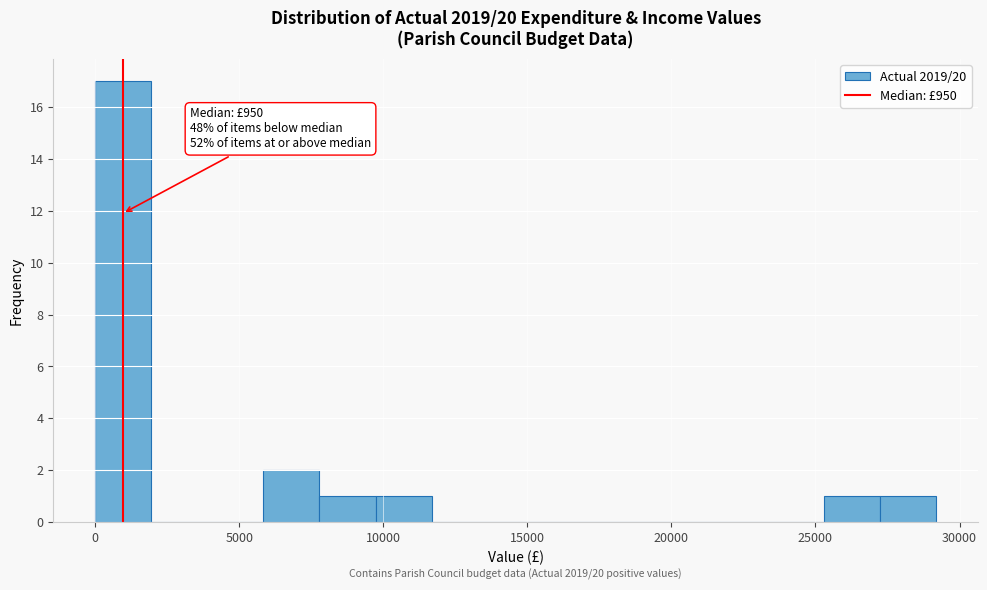

Read against the x-axis, roughly where is the centre of the tallest bar?

1000